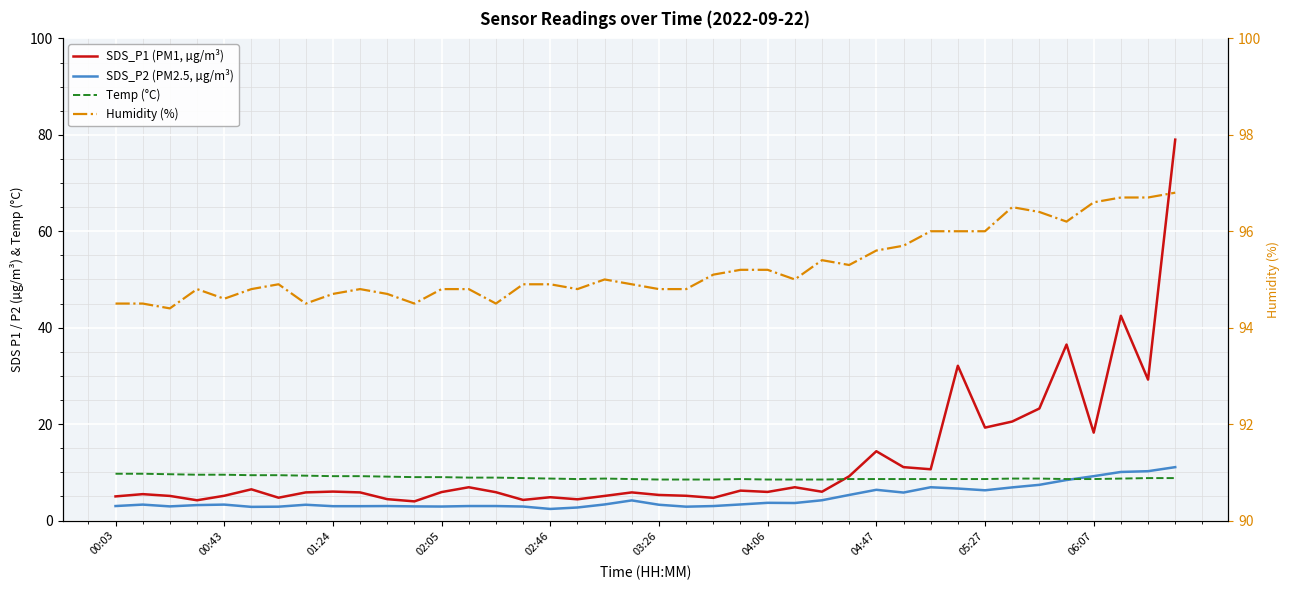

What is the sum of the SDS_P1 (PM1, µg/m³) values at 18 and 14?

11.0